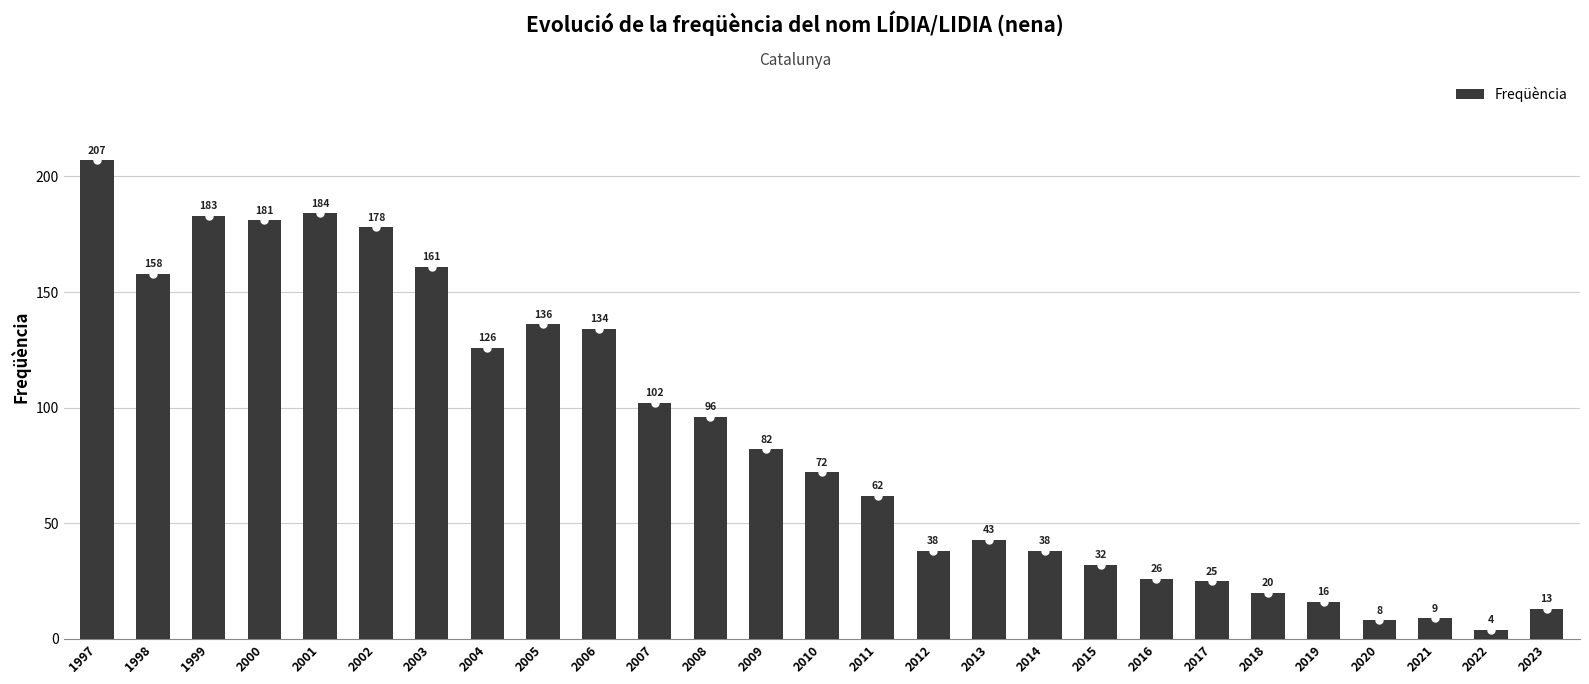

How many categories are shown in the chart?

27